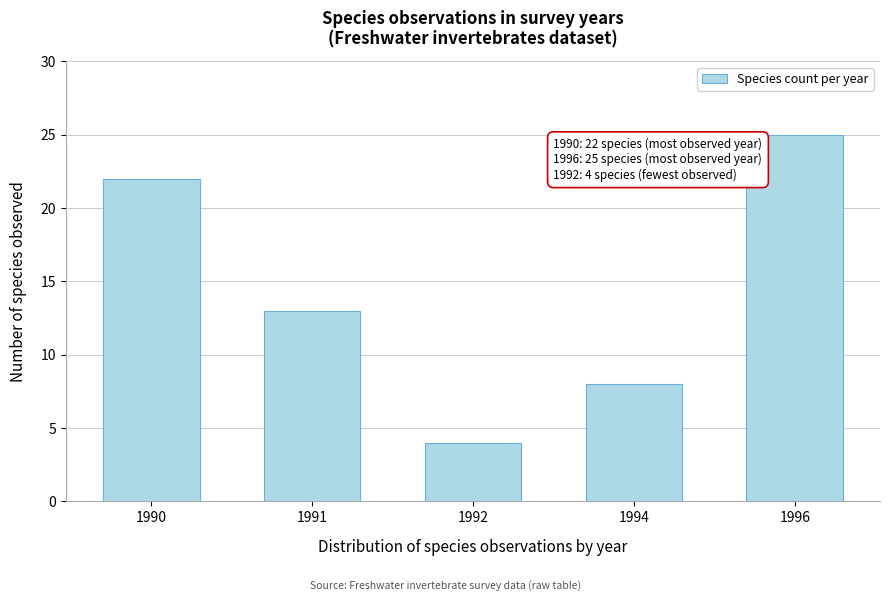

Reading left to right, what are all the values shown in this chart?

1990=22	1991=13	1992=4	1994=8	1996=25